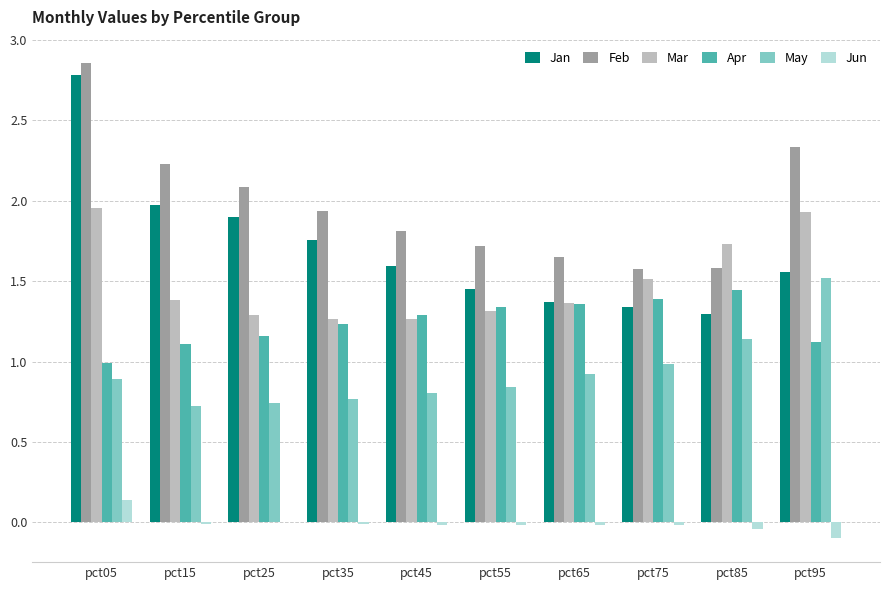

Which category has the highest value in the Jun series?

pct05